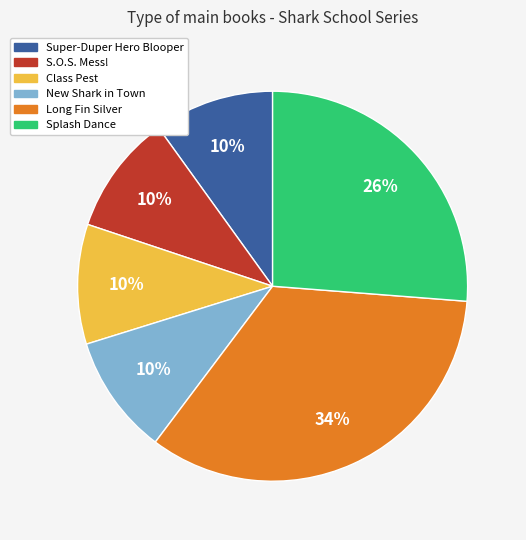

Combined, do S.O.S. Mess! and Class Pest account for over 50%?

No